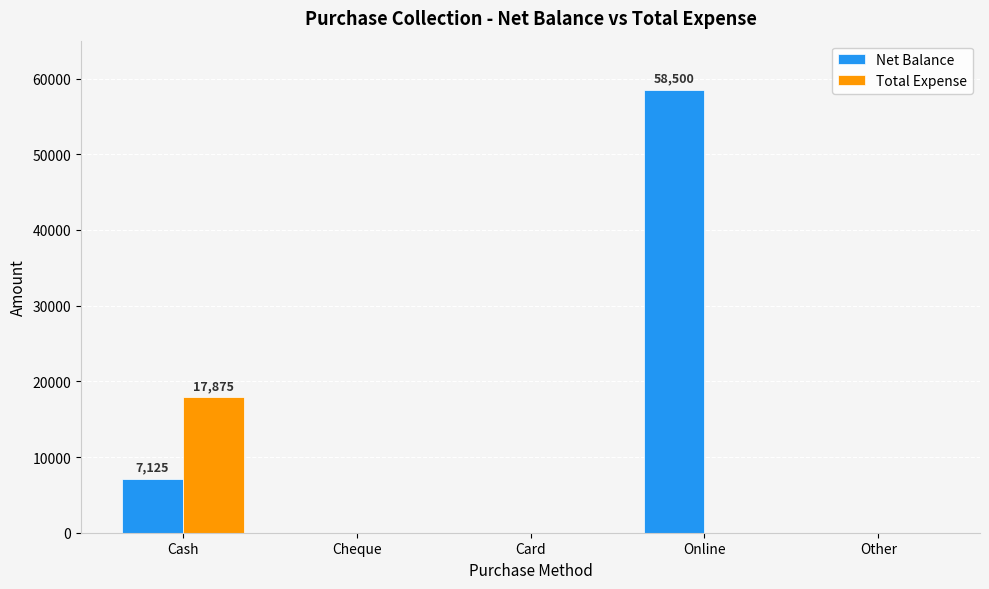

At which label does Net Balance reach its peak?

Online